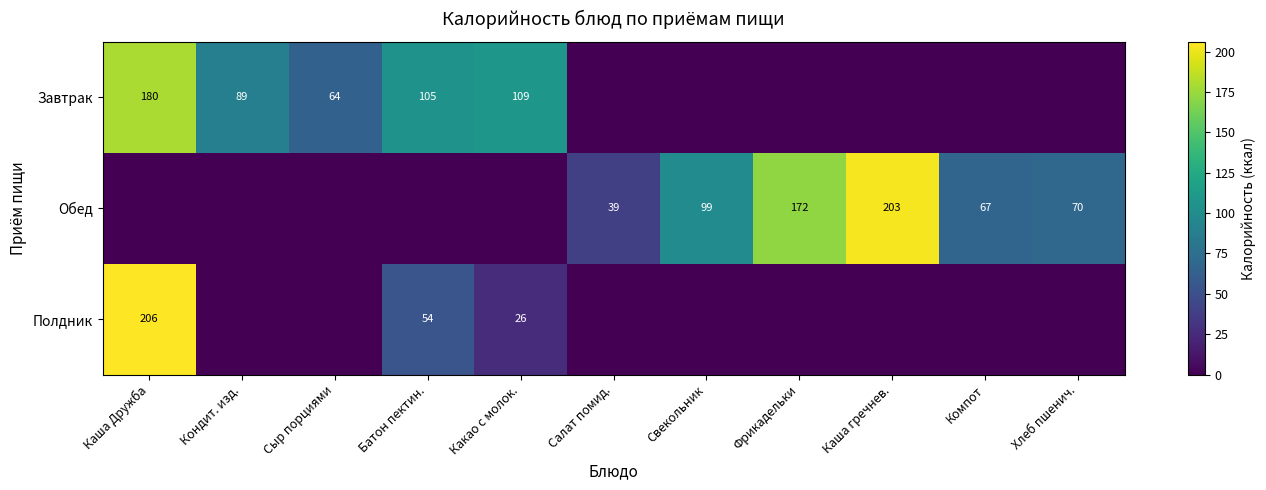

True or false: Обед has a value of 32 at Компот.

False